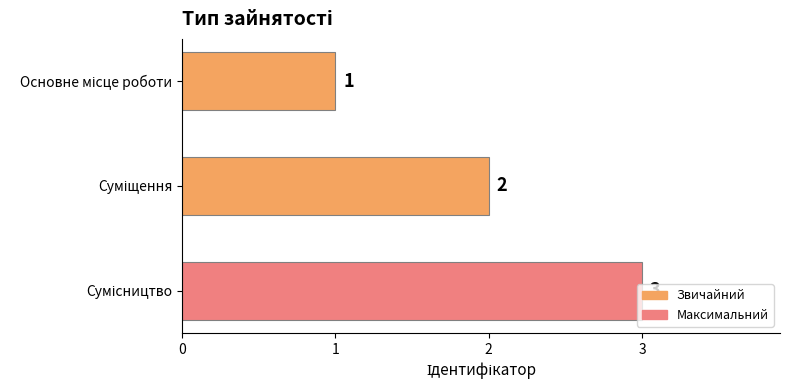

What is the average value?

2